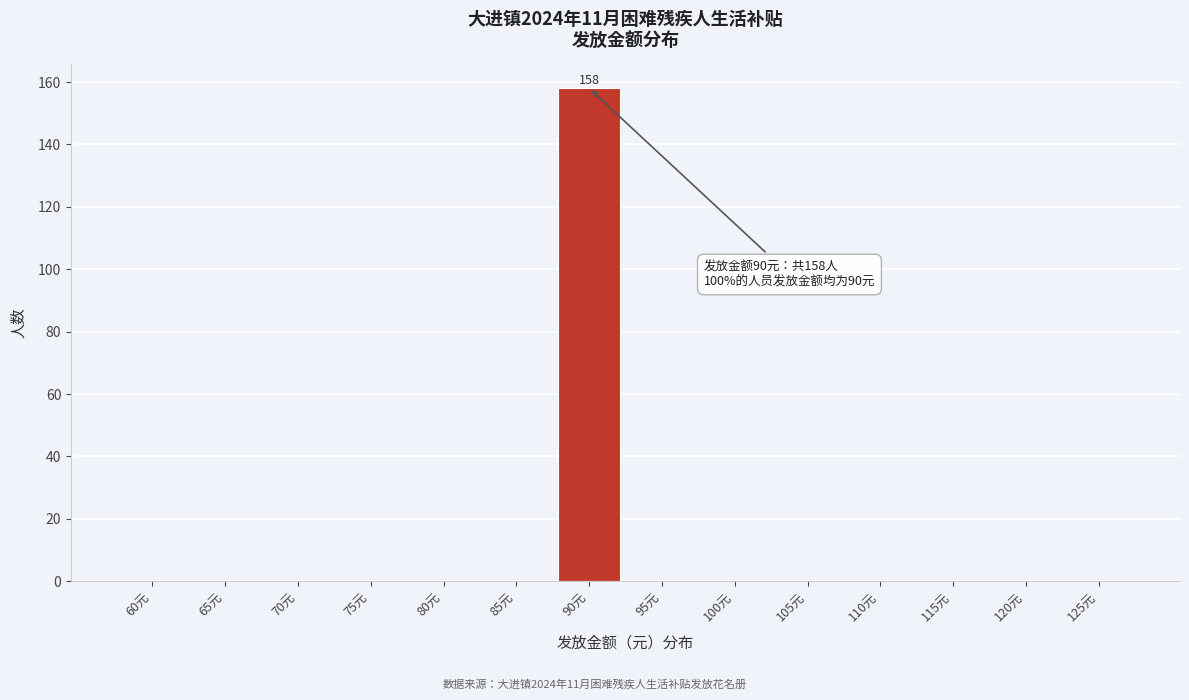

Reading left to right, transcribe all the data shown in this chart.

60元=0	65元=0	70元=0	75元=0	80元=0	85元=0	90元=158	95元=0	100元=0	105元=0	110元=0	115元=0	120元=0	125元=0